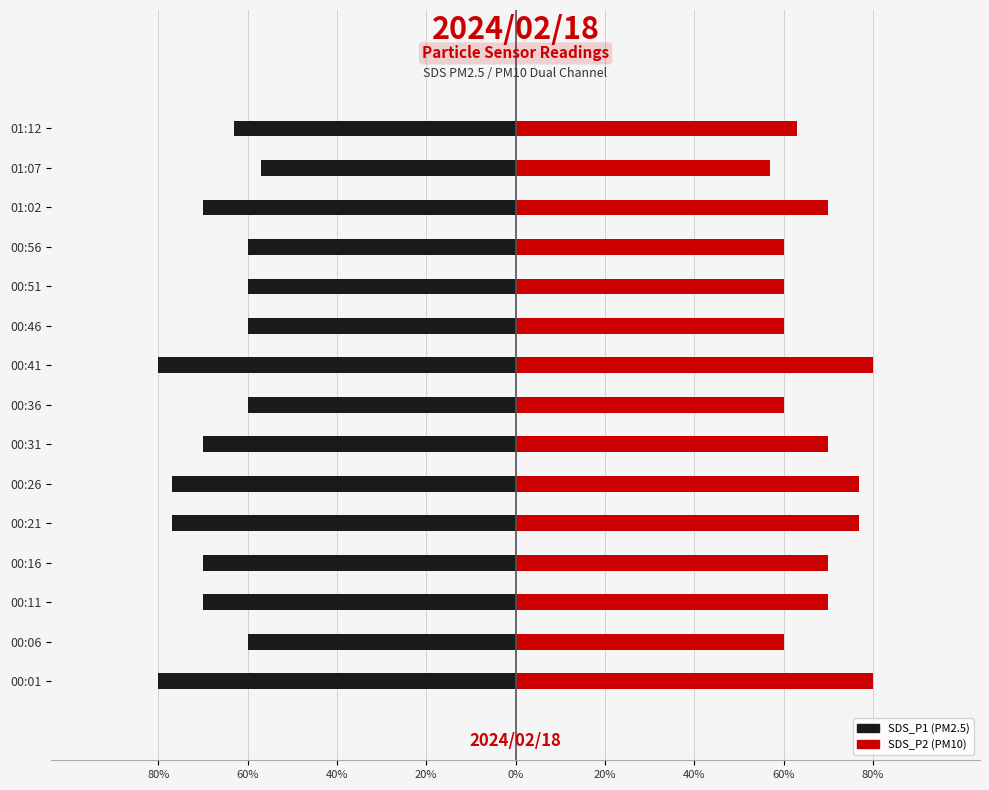

What are all the series names shown in the legend?

SDS_P1, SDS_P2